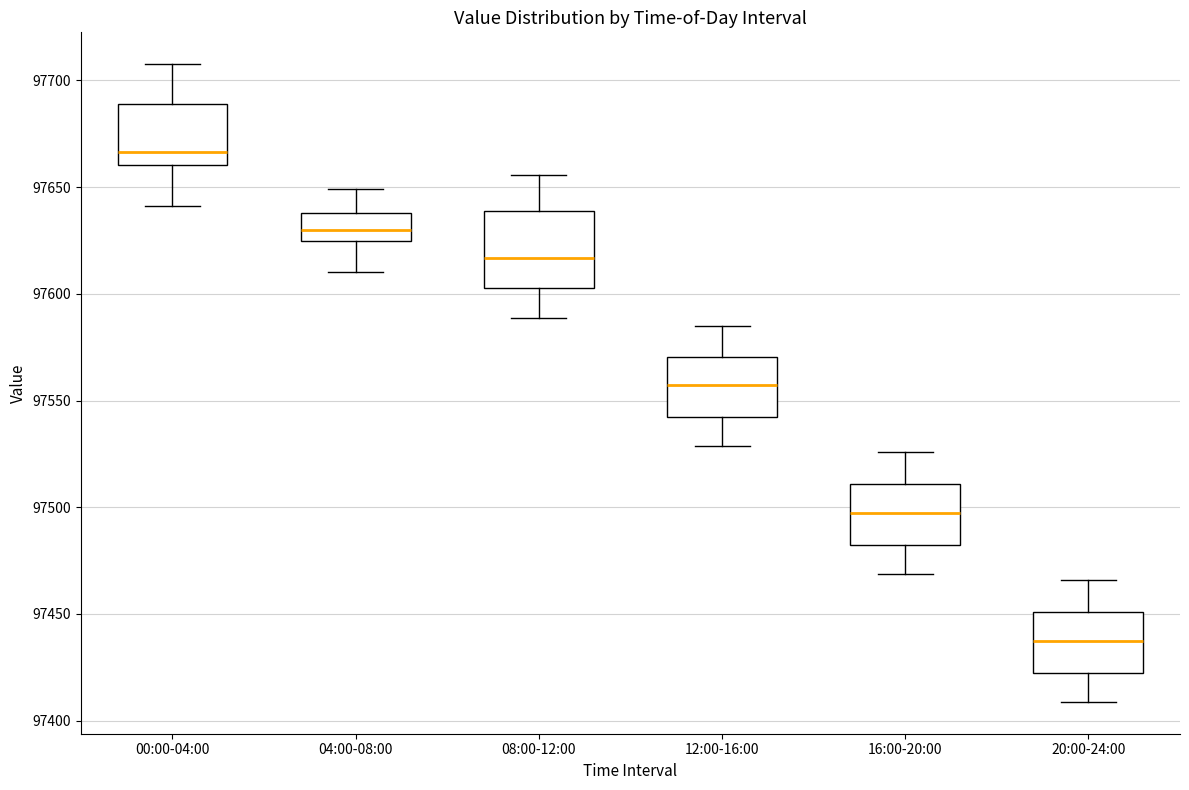

Comparing the boxes themselves (not the whiskers), which one is the tallest?

08:00-12:00